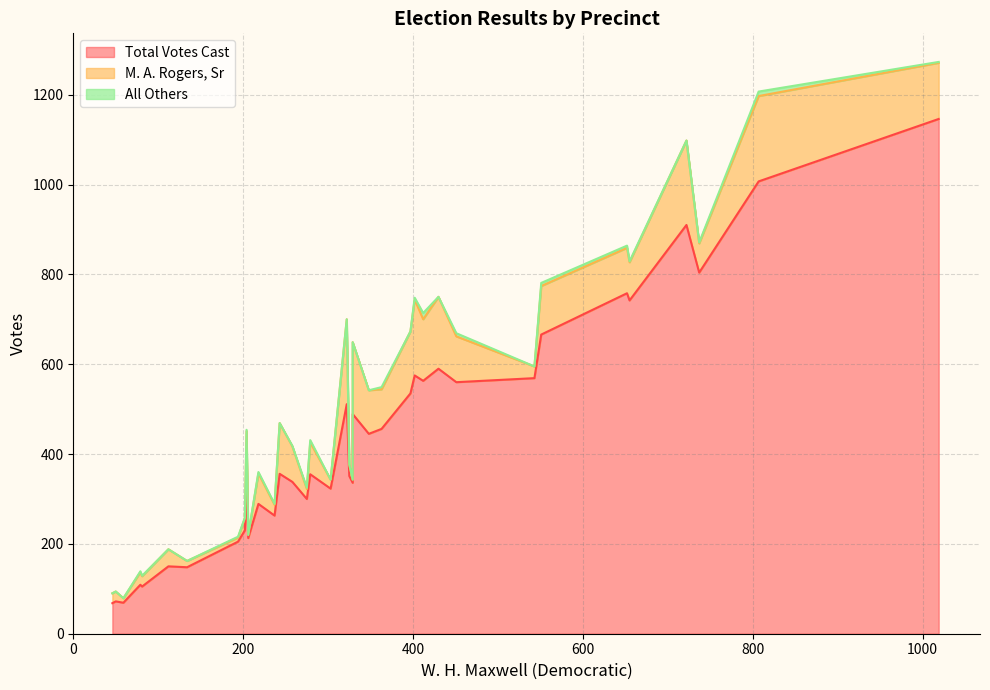

Is the value of M. A. Rogers, Sr at 32 greater than the value of Total Votes Cast at 16?

No